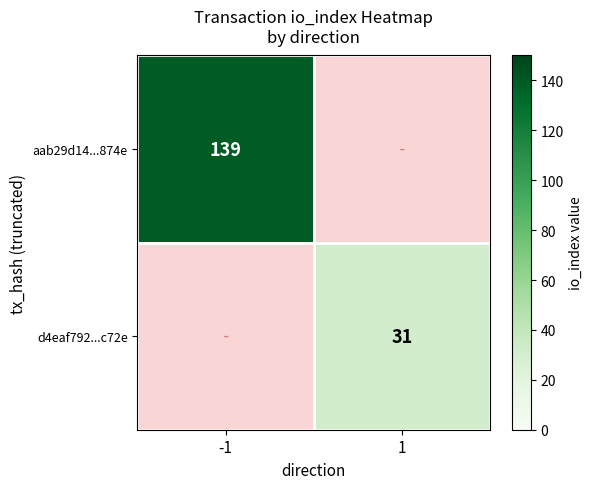

True or false: aab29d14...874e has a value of 243 at -1.

False